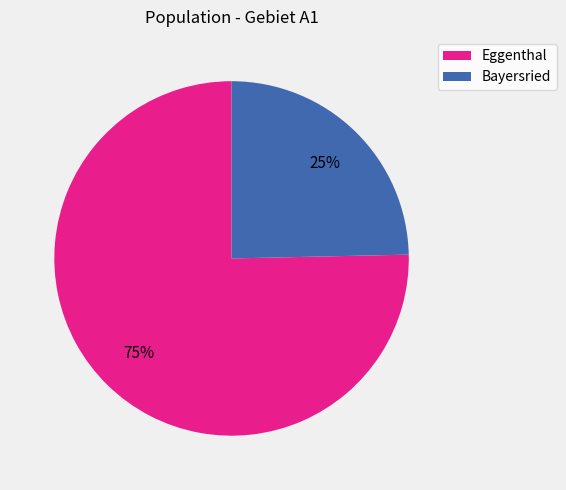

What percentage is the Bayersried slice, to the nearest percent?

25%